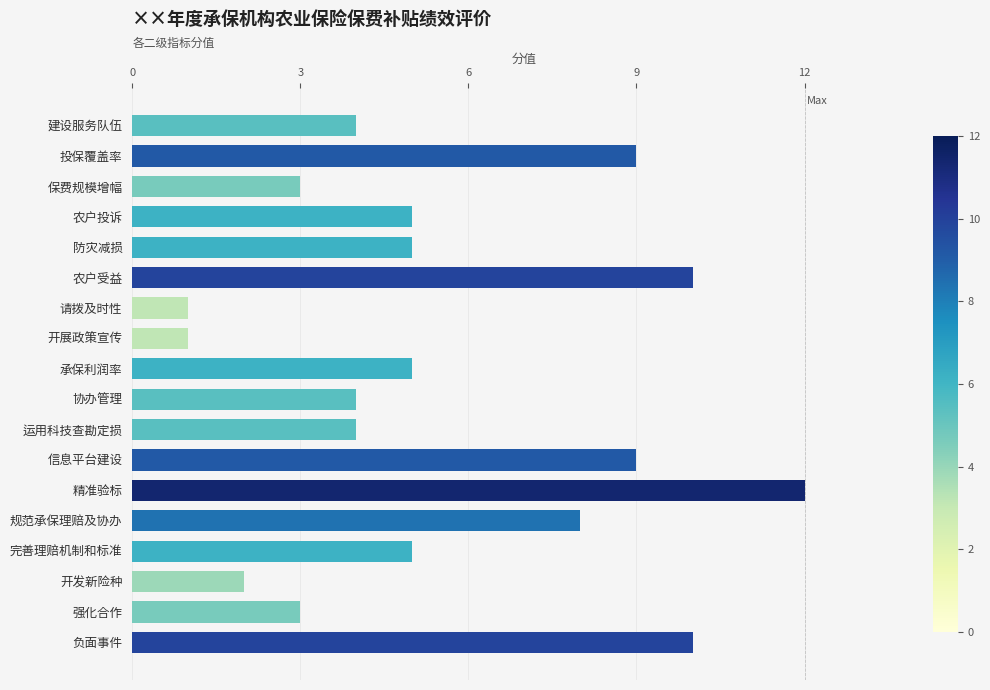

What is the ratio of the value at 农户投诉 to the value at 请拨及时性?

5.0